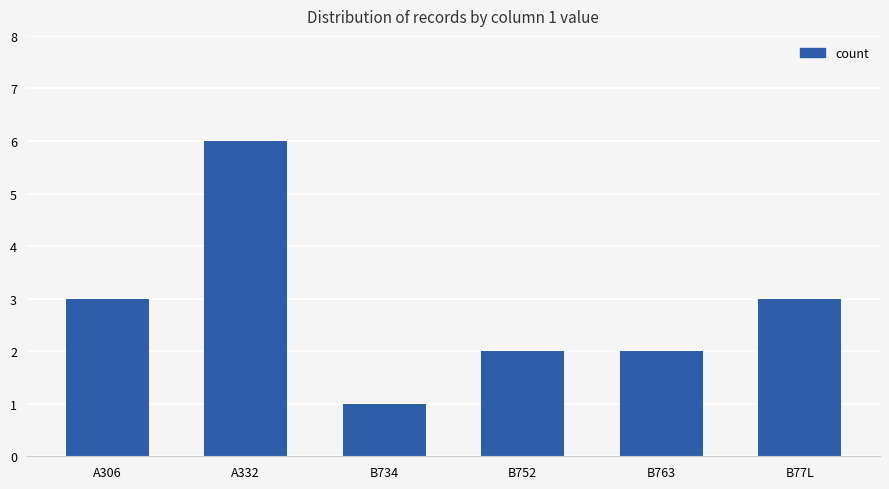

Approximately how many times larger is the value at B734 compared to B77L?

0.3